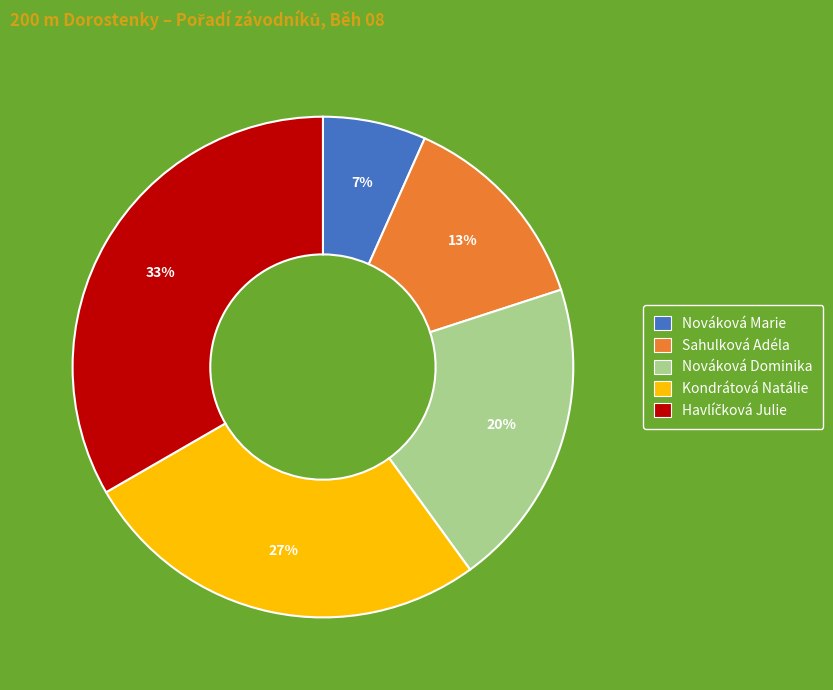

Does Kondrátová Natálie account for over 50% of the chart?

No